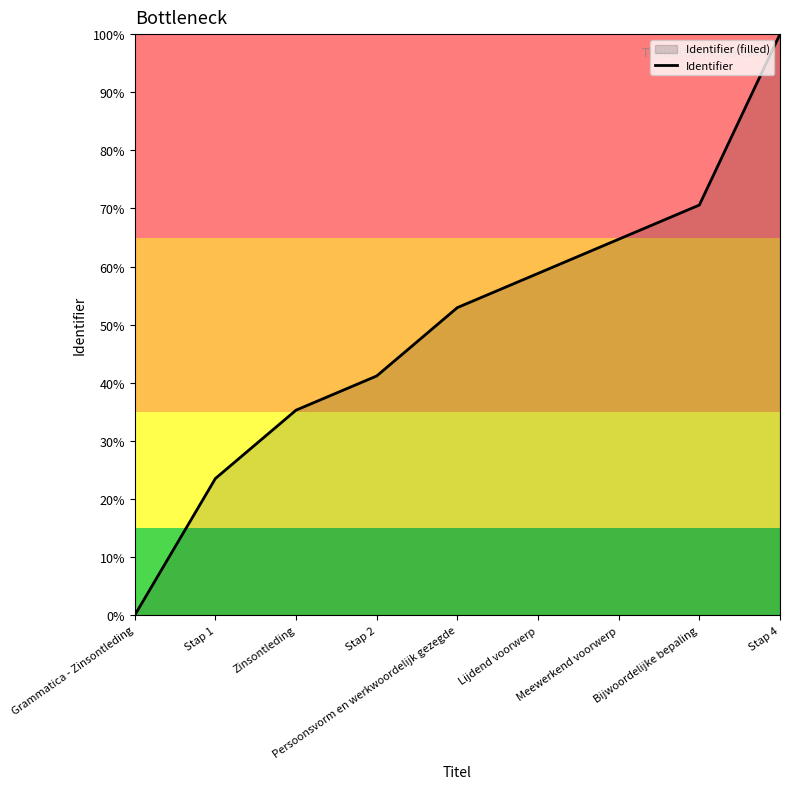

The chart shows a value of 55.7 at Stap 2. True or false?

False